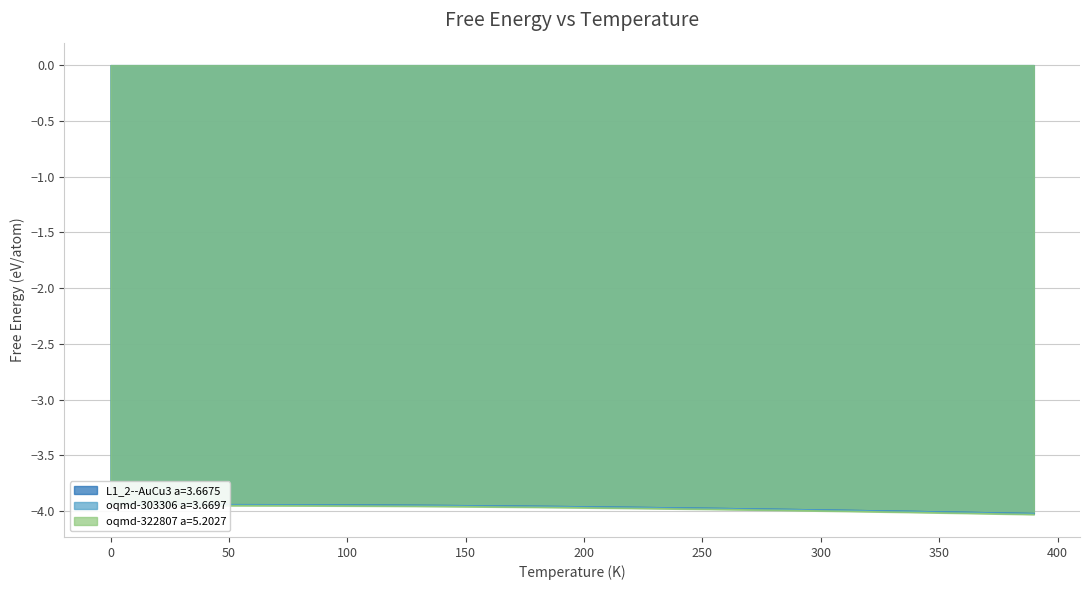

Reading left to right, list all the values displayed in this chart.

L1_2--AuCu3 a=3.6675: 0=-3.9	10=-3.9	20=-3.9	30=-3.9	40=-3.9	50=-3.9	60=-3.9	70=-3.9	80=-3.9	90=-3.9	100=-3.9	110=-3.9	120=-3.9	130=-3.9	140=-3.9	150=-4.0	160=-4.0	170=-4.0	180=-4.0	190=-4.0	200=-4.0	210=-4.0	220=-4.0	230=-4.0	240=-4.0	250=-4.0	260=-4.0	270=-4.0	280=-4.0	290=-4.0	300=-4.0	310=-4.0	320=-4.0	330=-4.0	340=-4.0	350=-4.0	360=-4.0	370=-4.0	380=-4.0	390=-4.0
oqmd-303306 a=3.6697: 0=-3.9	10=-3.9	20=-3.9	30=-3.9	40=-3.9	50=-3.9	60=-3.9	70=-3.9	80=-3.9	90=-3.9	100=-3.9	110=-3.9	120=-3.9	130=-3.9	140=-4.0	150=-4.0	160=-4.0	170=-4.0	180=-4.0	190=-4.0	200=-4.0	210=-4.0	220=-4.0	230=-4.0	240=-4.0	250=-4.0	260=-4.0	270=-4.0	280=-4.0	290=-4.0	300=-4.0	310=-4.0	320=-4.0	330=-4.0	340=-4.0	350=-4.0	360=-4.0	370=-4.0	380=-4.0	390=-4.0
oqmd-322807 a=5.2027: 0=-4.0	10=-4.0	20=-4.0	30=-4.0	40=-4.0	50=-4.0	60=-4.0	70=-4.0	80=-4.0	90=-4.0	100=-4.0	110=-4.0	120=-4.0	130=-4.0	140=-4.0	150=-4.0	160=-4.0	170=-4.0	180=-4.0	190=-4.0	200=-4.0	210=-4.0	220=-4.0	230=-4.0	240=-4.0	250=-4.0	260=-4.0	270=-4.0	280=-4.0	290=-4.0	300=-4.0	310=-4.0	320=-4.0	330=-4.0	340=-4.0	350=-4.0	360=-4.0	370=-4.0	380=-4.0	390=-4.0